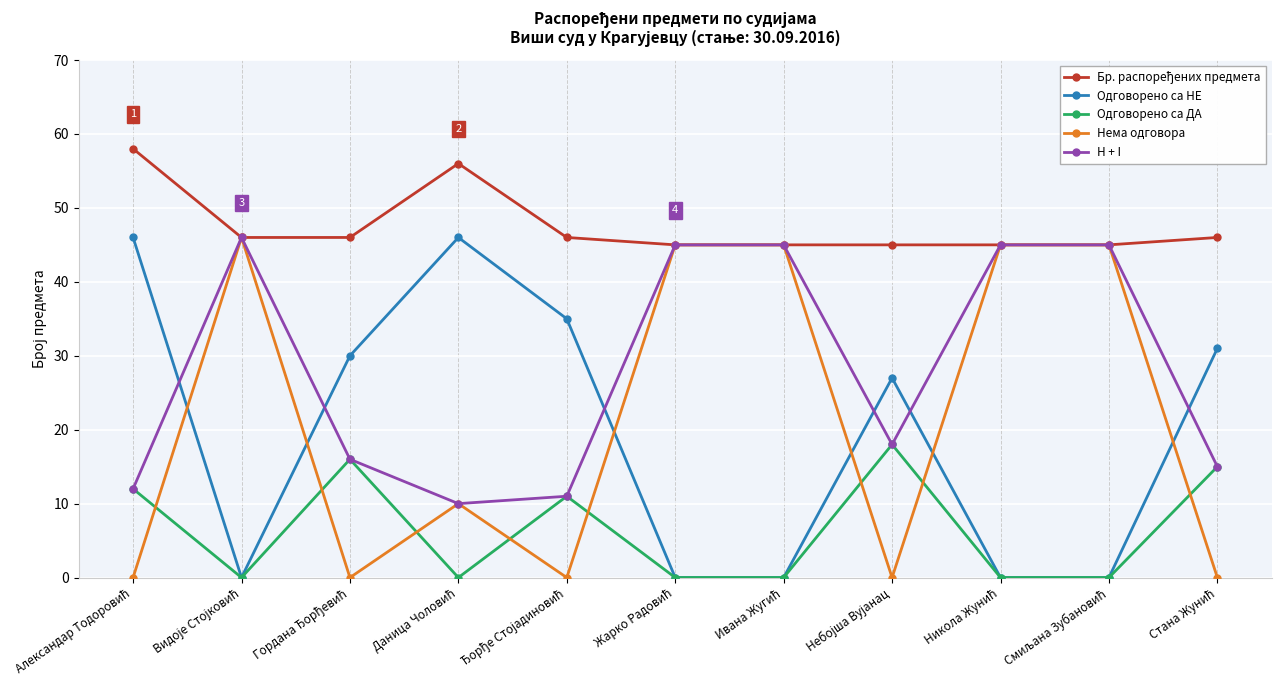

In Нема одговора, how many points are lower than both neighbors (excluding endpoints)?

3